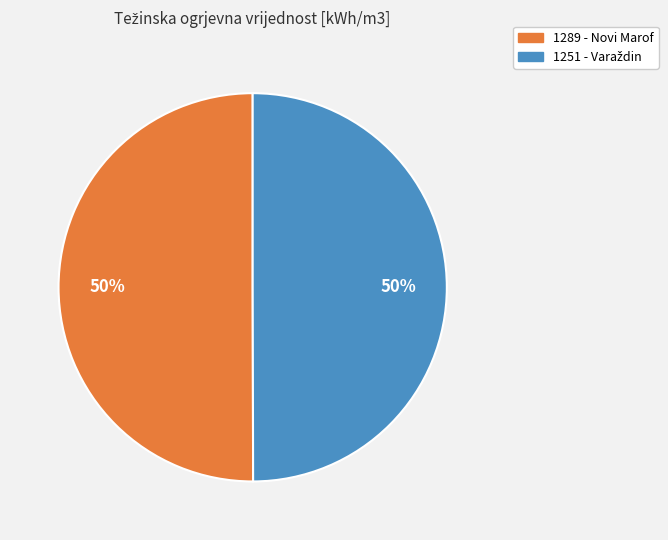

Count the number of slices in the pie.

2